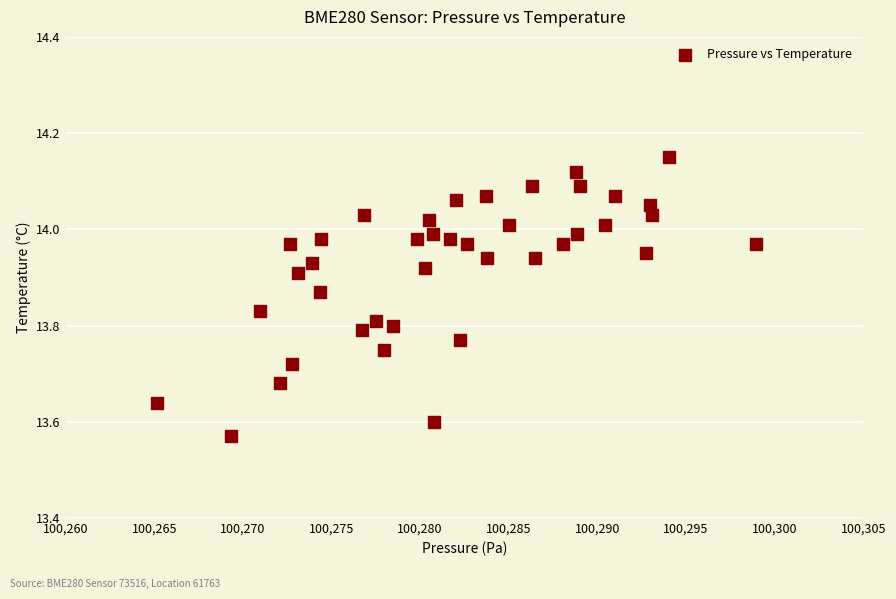

What is the range of Y values (max minus min)?

0.6